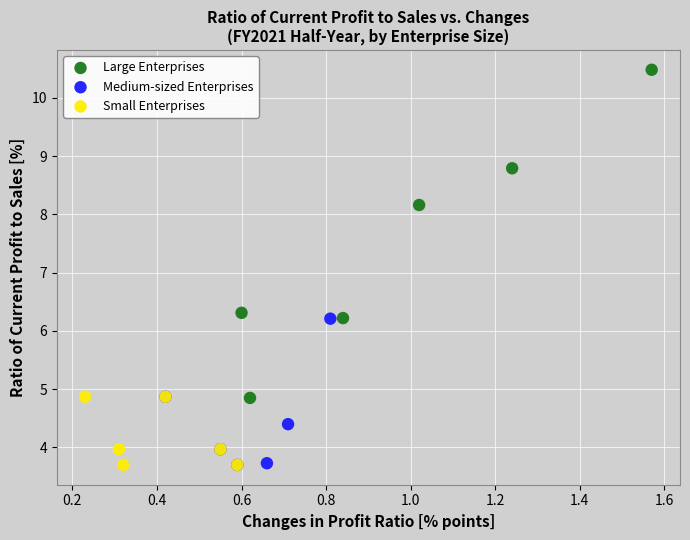

Which series has the widest spread of Y values?

Large Enterprises